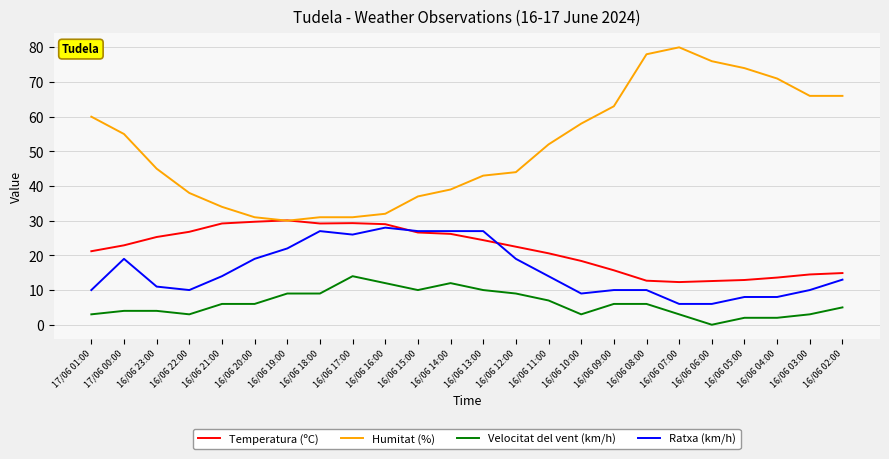

Read the Humitat (%) value at 16/06 07:00.

80.0